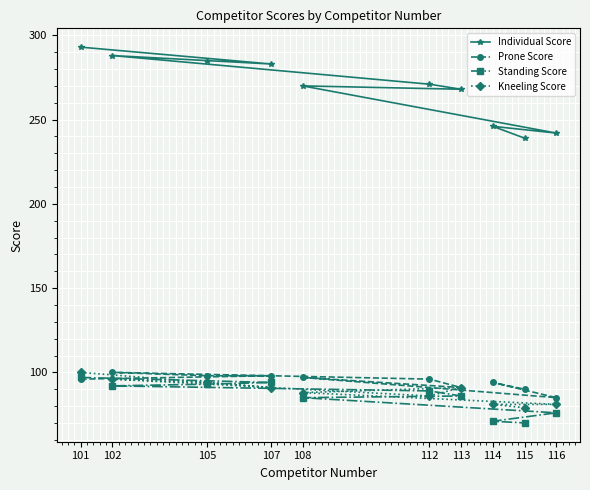

How many categories are shown in the chart?

10